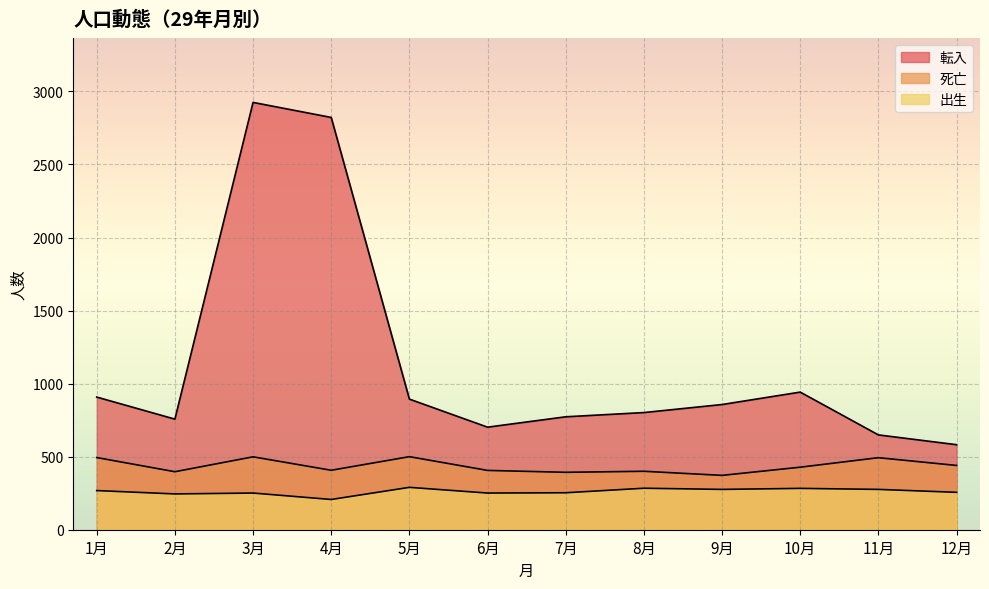

Rank the series by their average value, from lowest to highest.

出生, 死亡, 転入